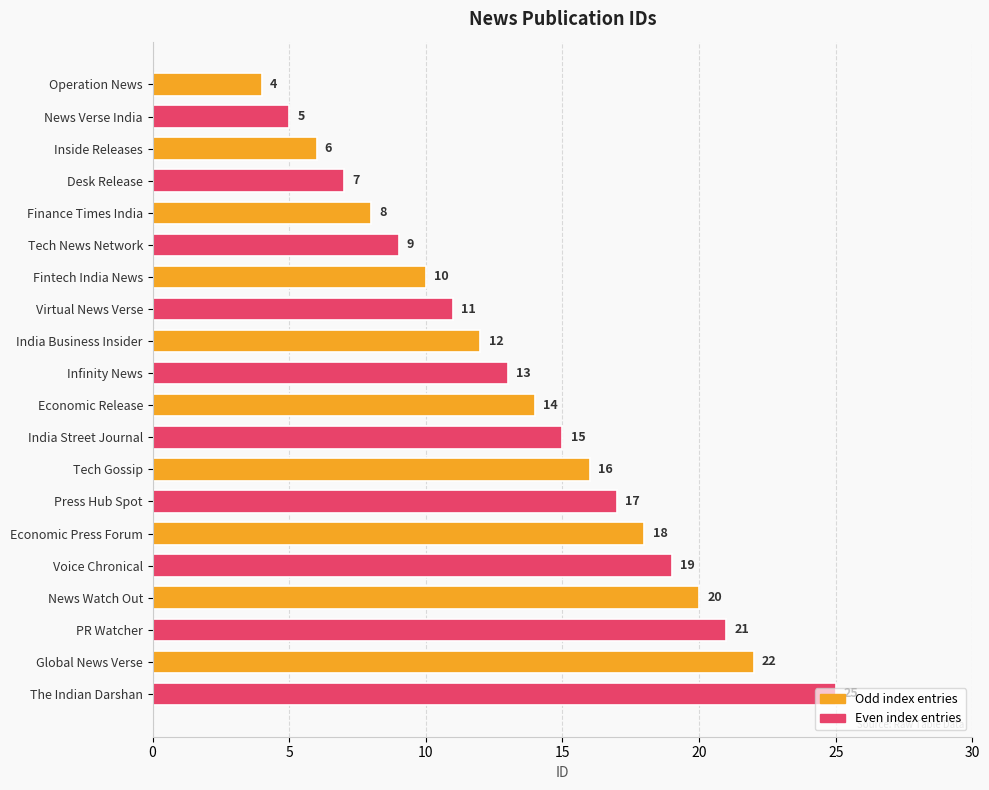

What is the difference between the maximum and minimum values?

21